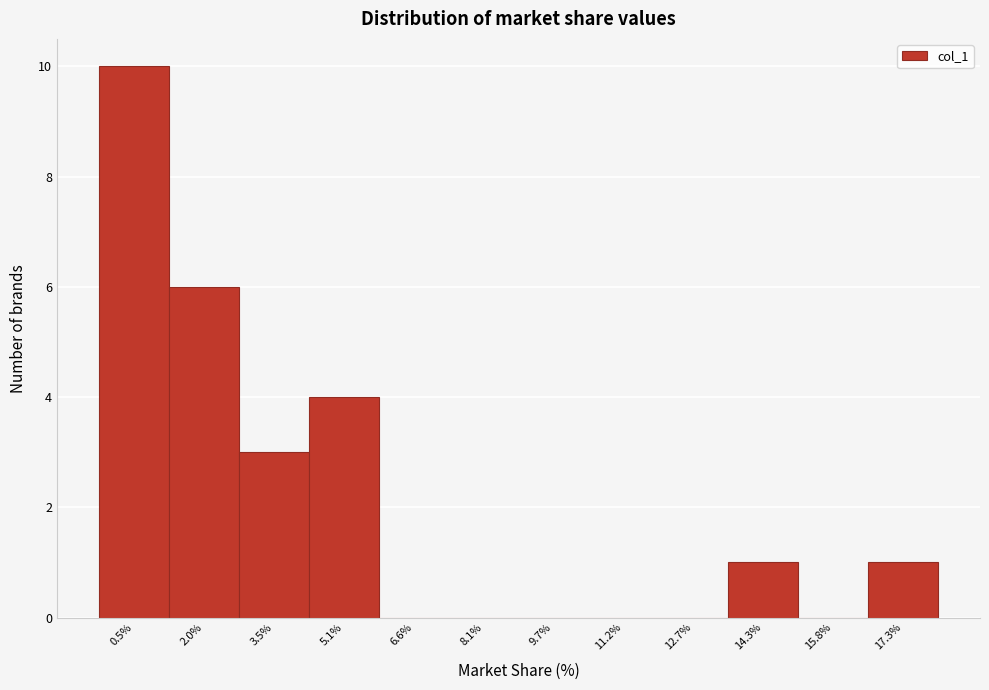

Reading left to right, list all the values displayed in this chart.

0.5%=10	2.0%=6	3.5%=3	5.1%=4	6.6%=0	8.1%=0	9.7%=0	11.2%=0	12.7%=0	14.3%=1	15.8%=0	17.3%=1